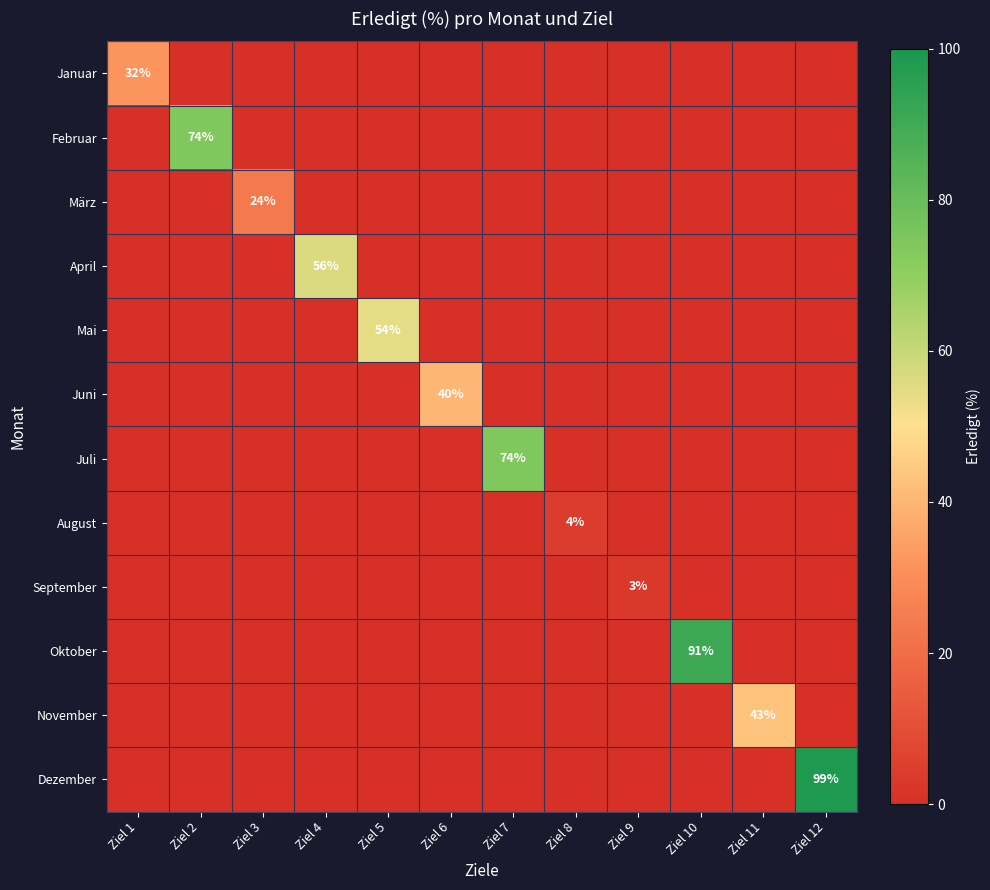

What is the average value of the Dezember series?

8